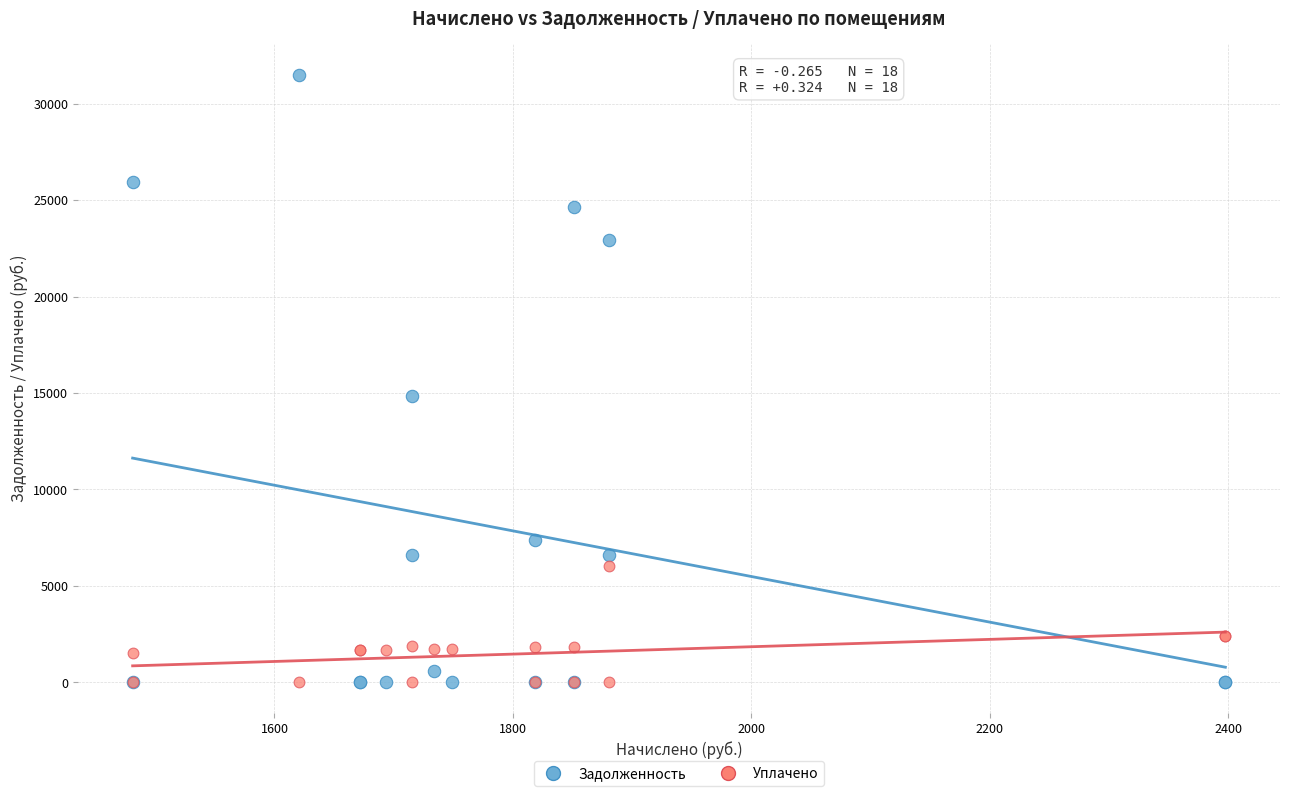

Across all series, what Y value is closest to 15754?

14834.1